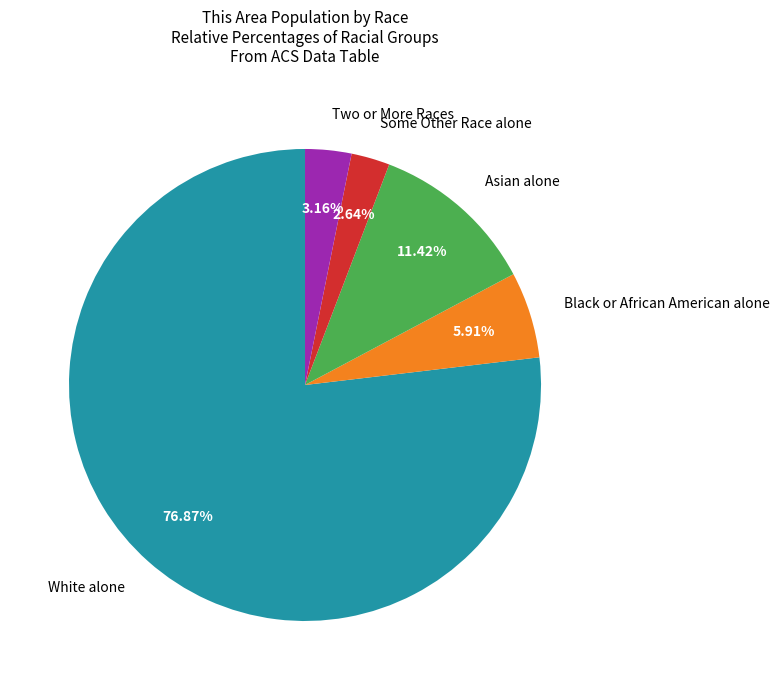

Does any single category account for the majority?

Yes